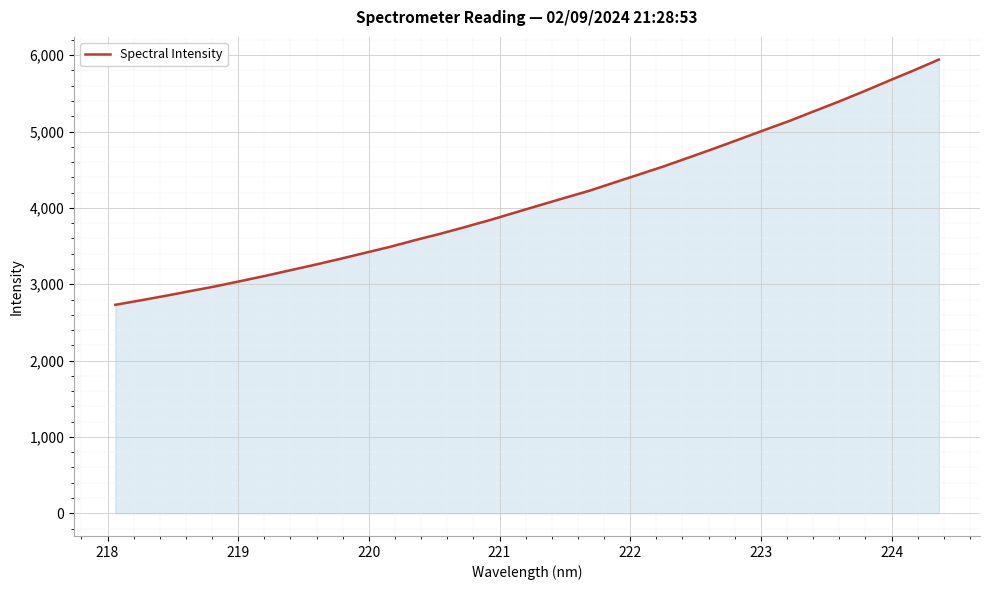

What is the difference between the maximum and minimum values?

3212.3